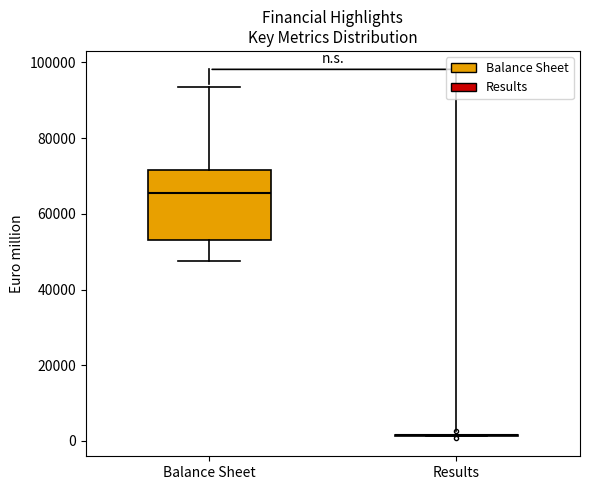

Which box is the tallest, from its lower edge to its upper edge?

Balance Sheet